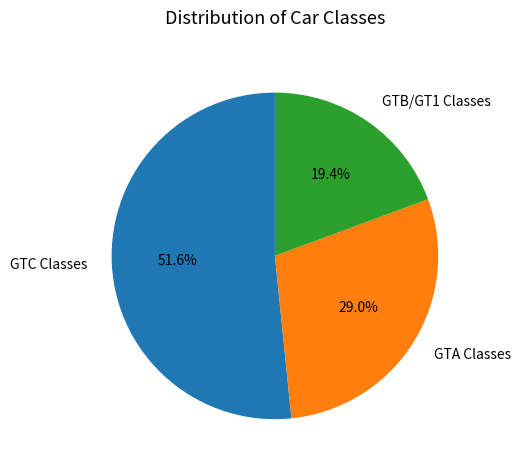

Which slice is the largest?

GTC Classes